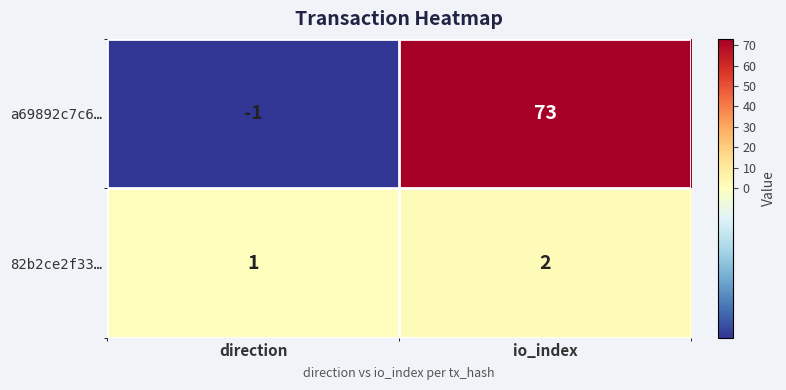

Reading left to right, list all the values displayed in this chart.

a69892c7c6…: direction=-1	io_index=73
82b2ce2f33…: direction=1	io_index=2